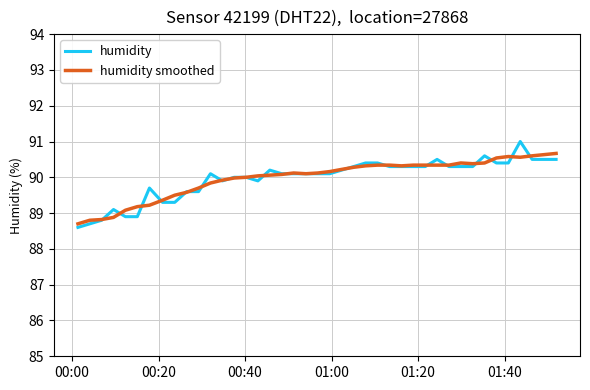

Which series has the largest range (max minus min)?

humidity